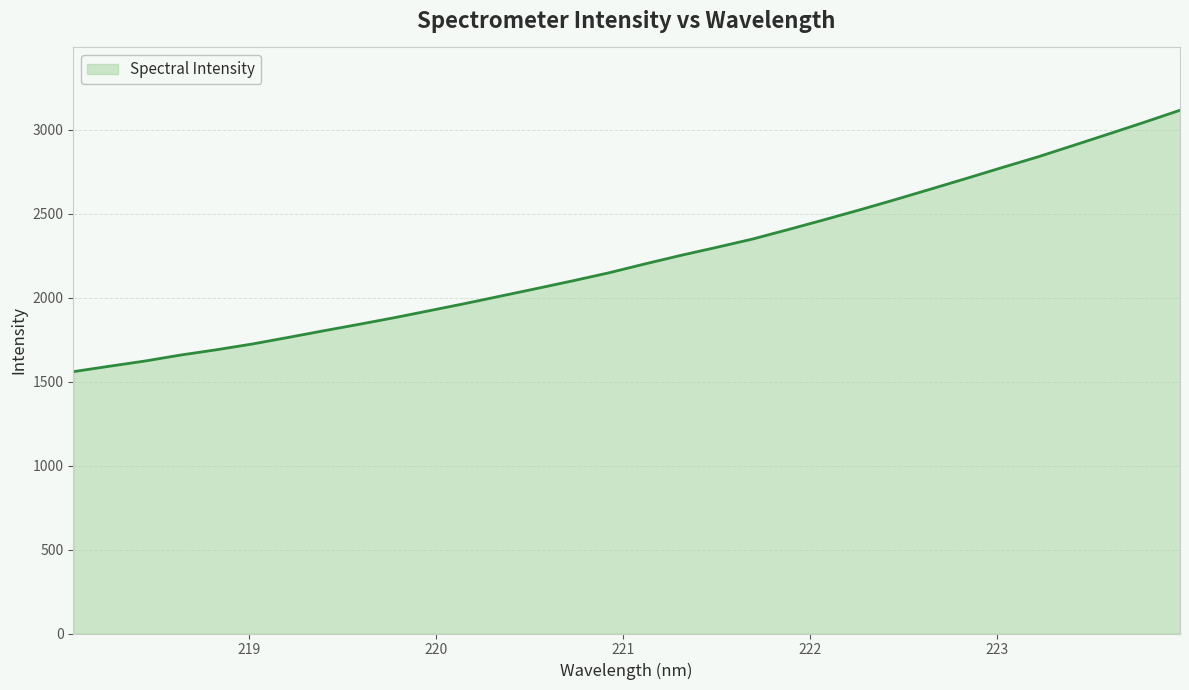

What is the difference between the maximum and minimum values?

1556.5